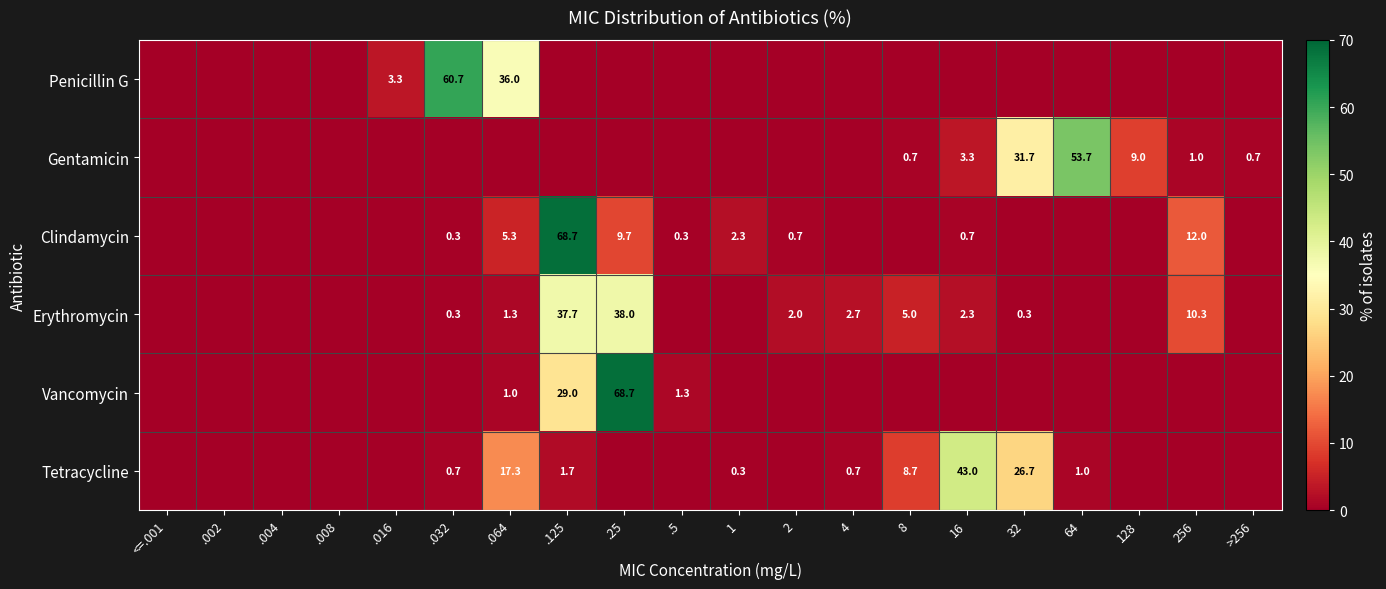

The value of Erythromycin at 8 is 5.0. True or false?

True